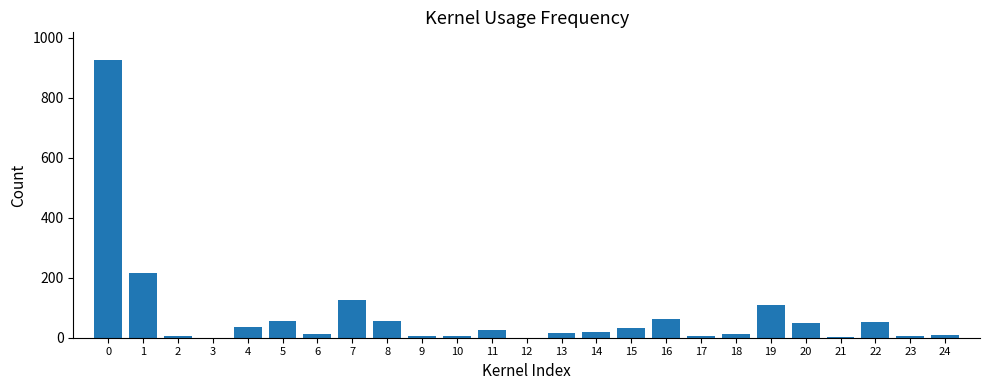

What is the change in value from 7 to 8?

-69